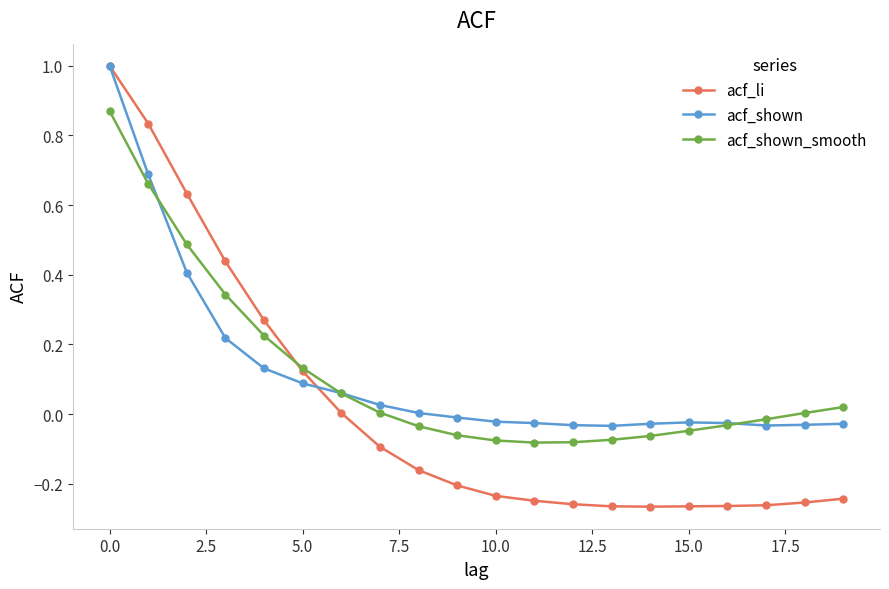

Which series has the largest range (max minus min)?

acf_li